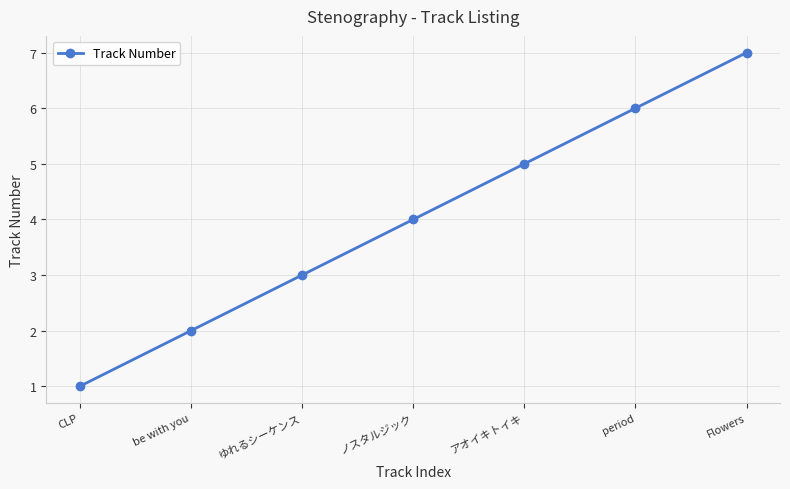

How many distinct data groups are displayed?

1